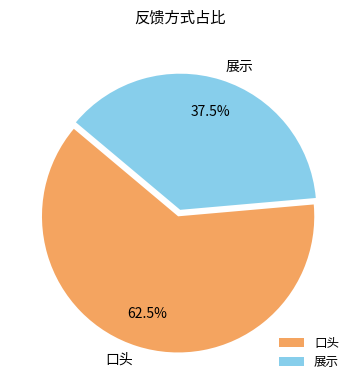

What is the ratio of the value at 展示 to the value at 口头?

0.6